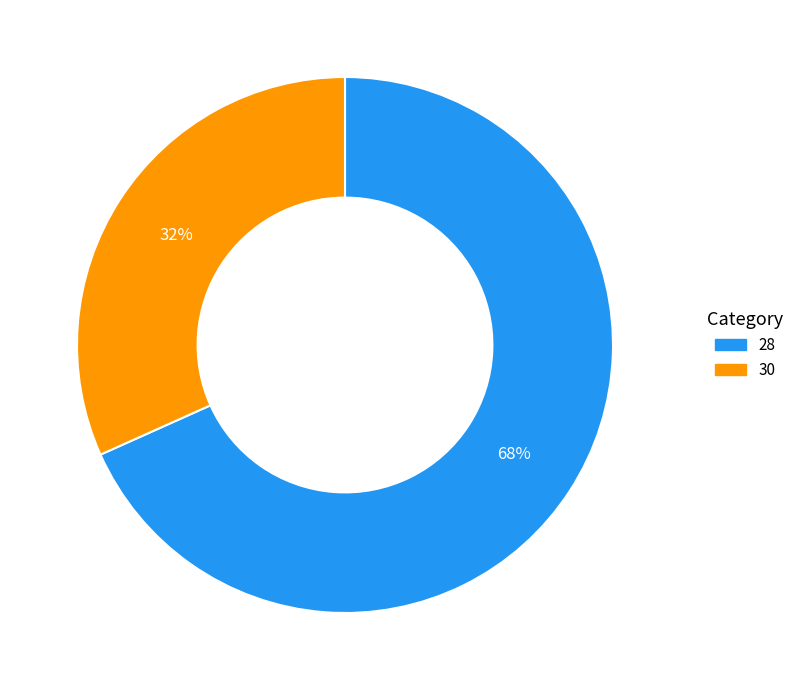

Which has a higher value, 30 or 28?

28